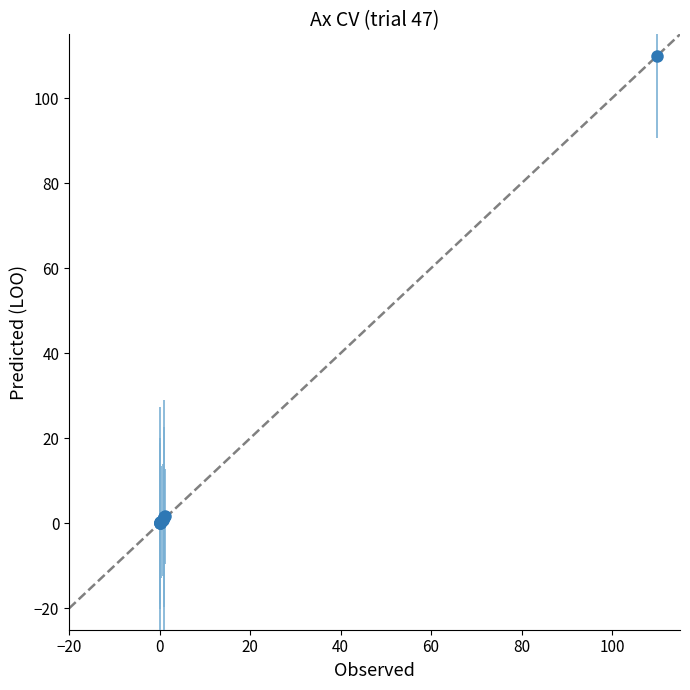

What is the average value?

11.6